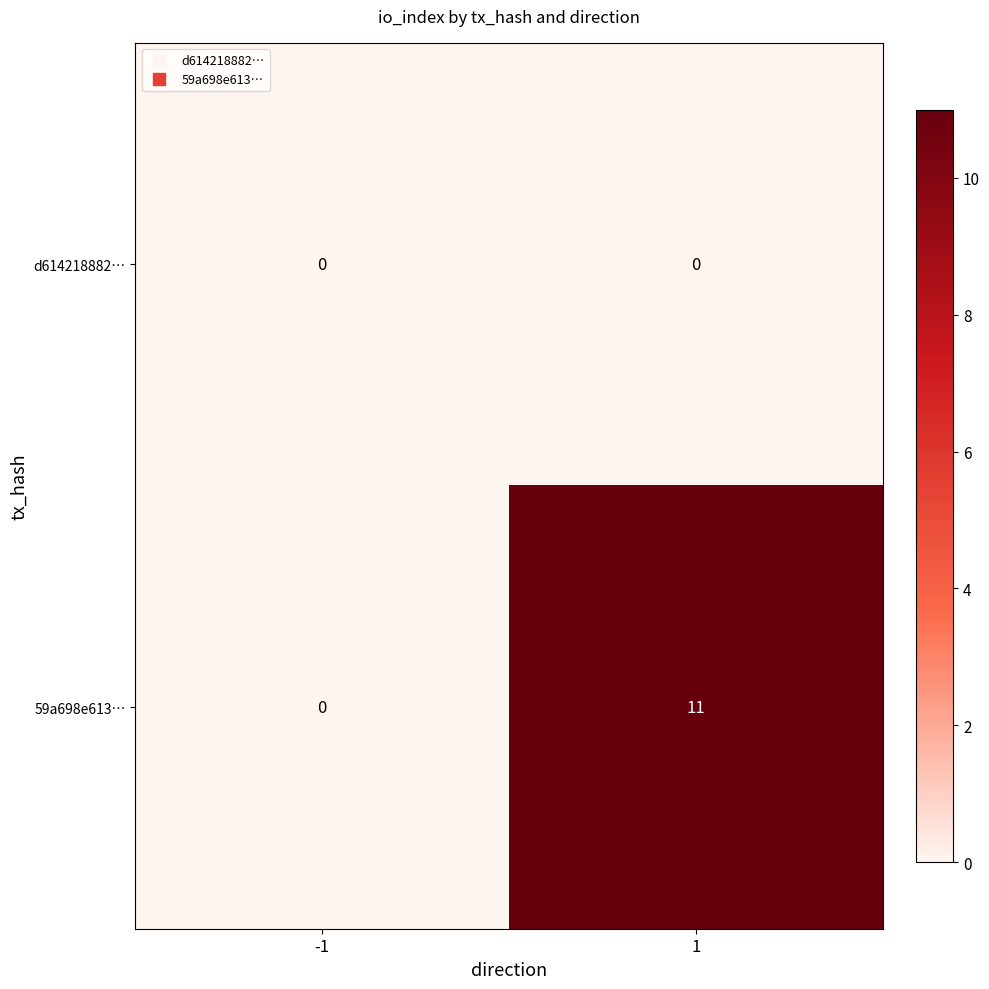

Between -1 and 1, which series saw the biggest shift?

59a698e613…